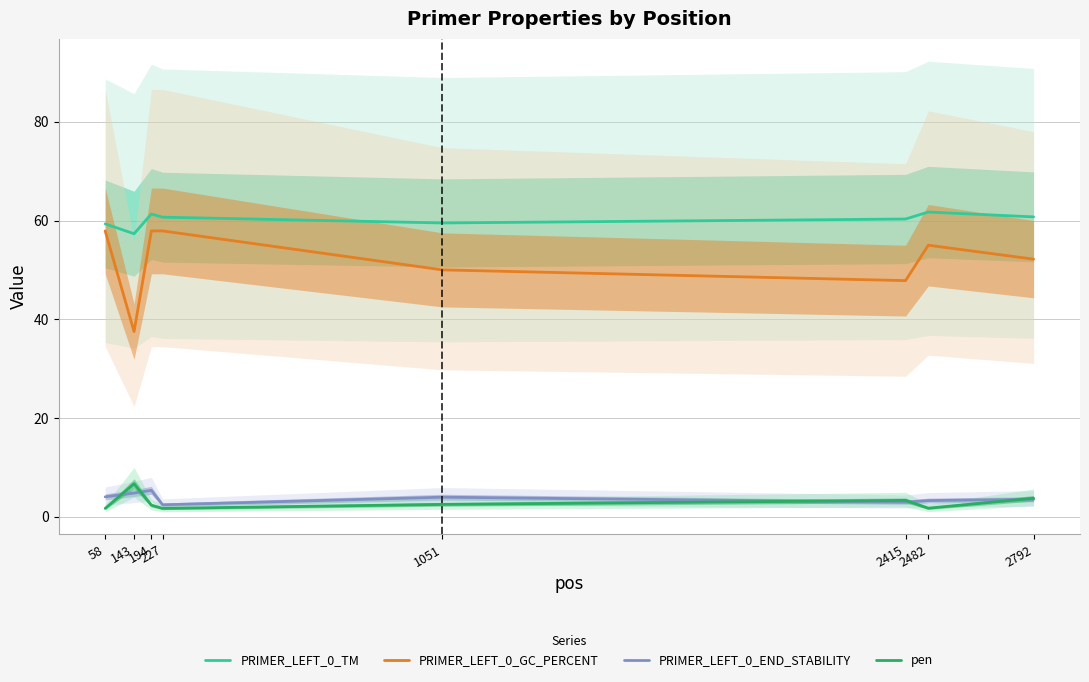

True or false: PRIMER_LEFT_0_TM and pen cross at least once.

False